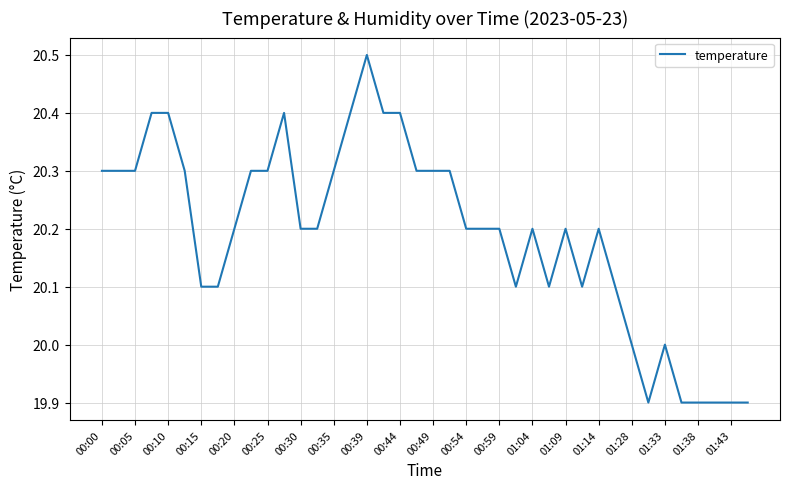

What is the maximum value shown in the chart?

20.5